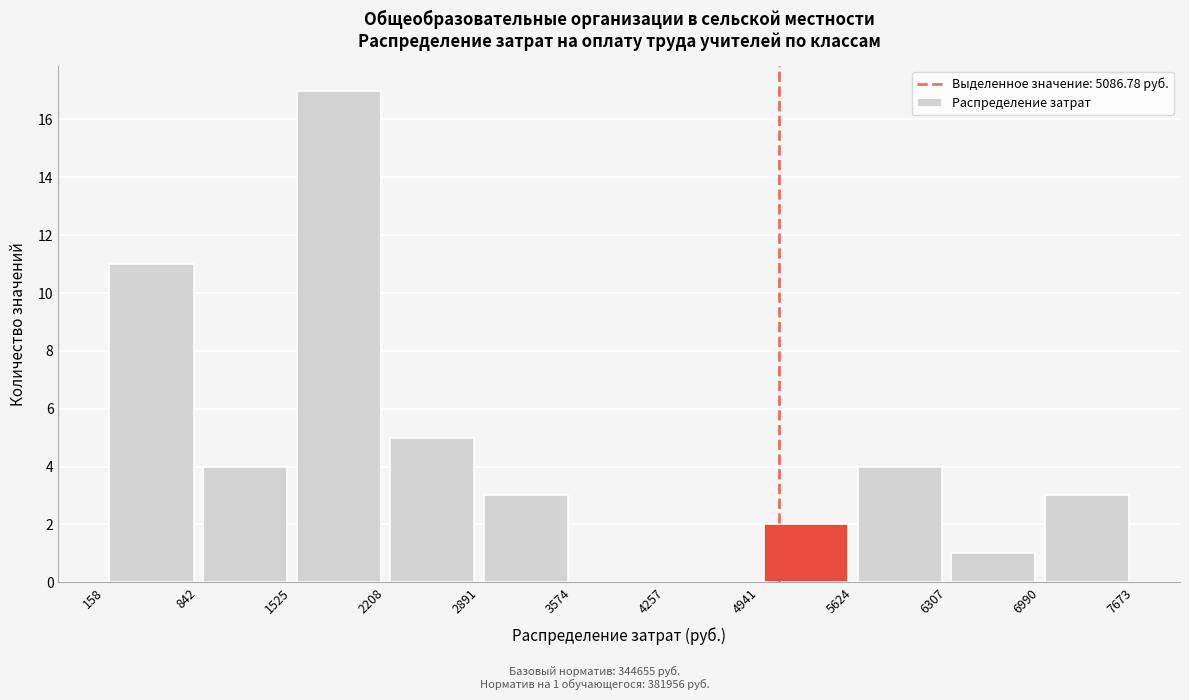

Which range on the x-axis has the tallest bar?

1525 to 2208